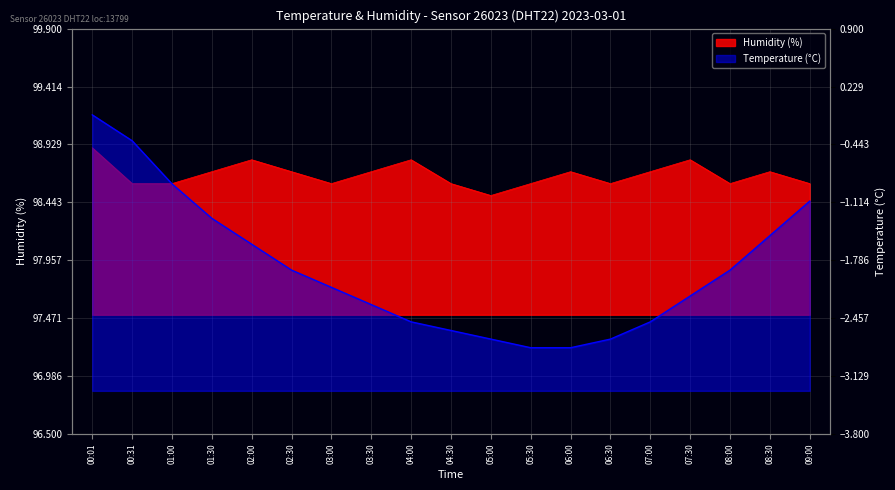

How many data points in temperature are above -2?

9